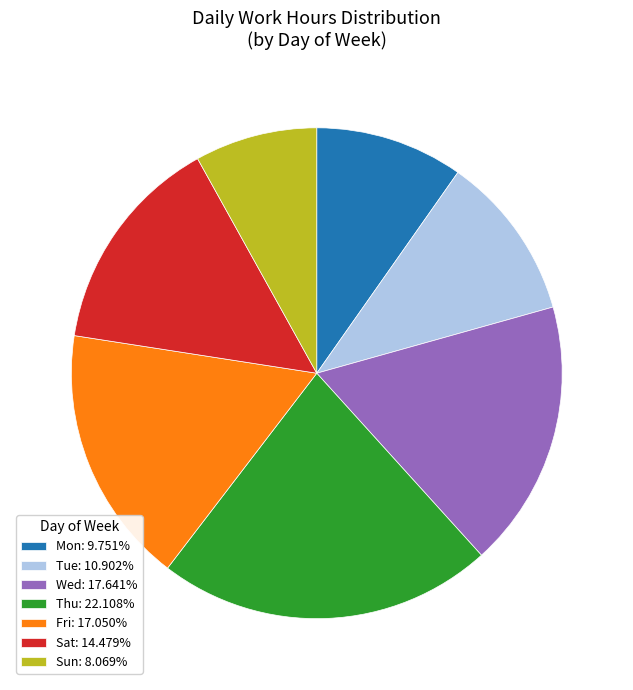

Is the sum of Thu: 22.108% and Fri: 17.050% greater than half?

No